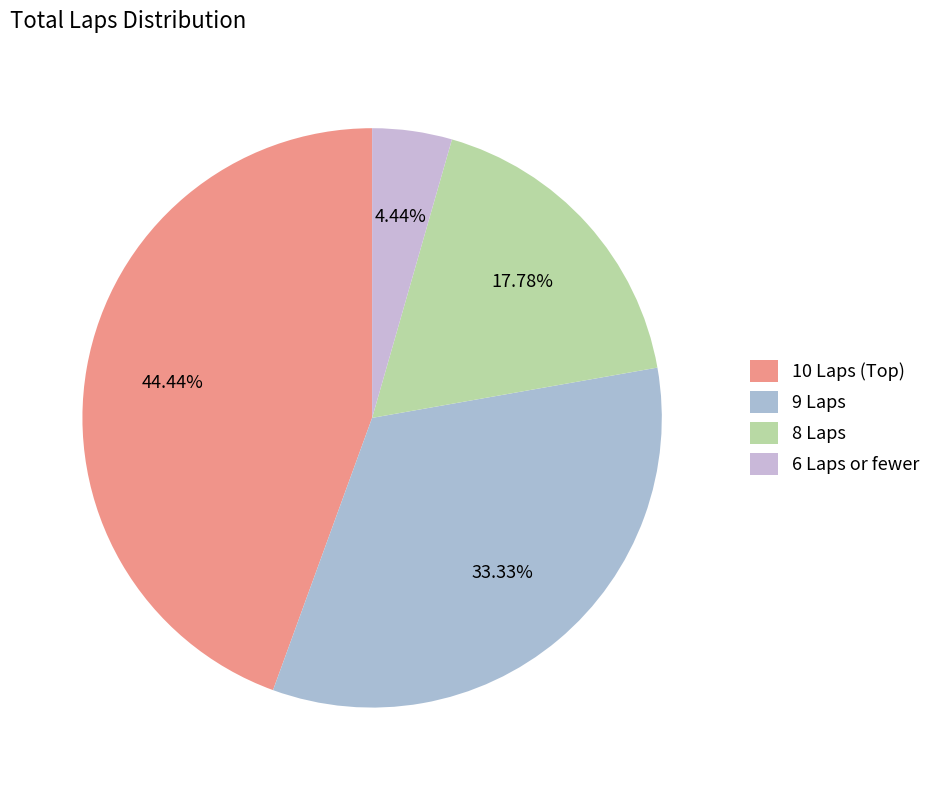

Count the number of slices in the pie.

4